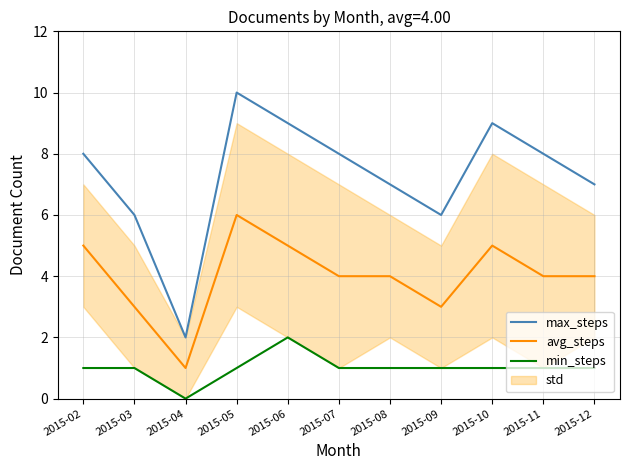

How many interior local valleys does the avg_steps series have?

2